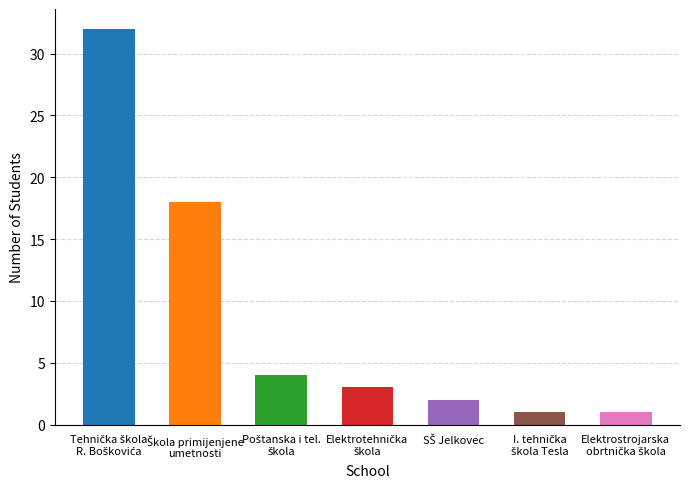

What is the maximum value shown in the chart?

32